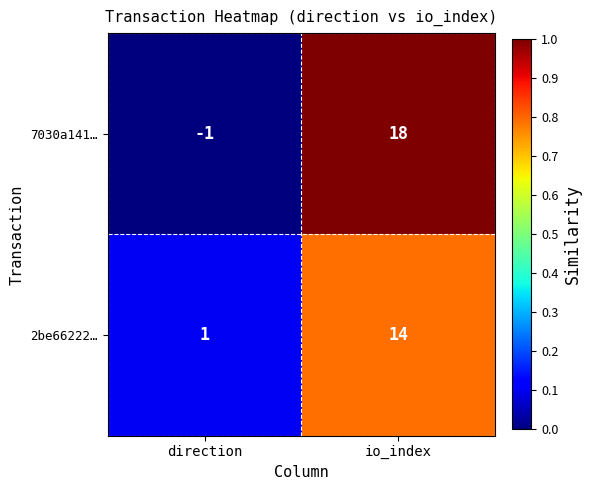

The 7030a141… series shows -1 at direction. True or false?

True